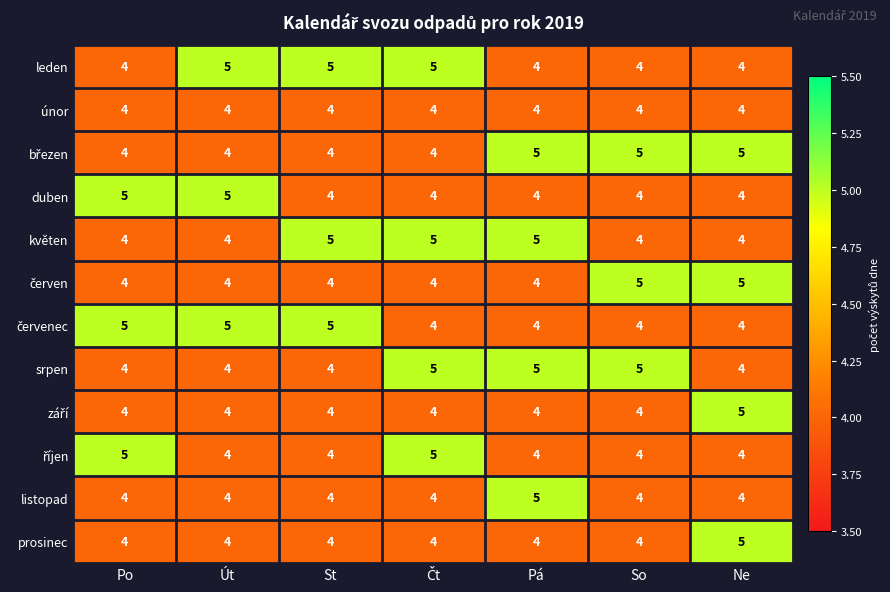

What is the average value of the květen series?

4